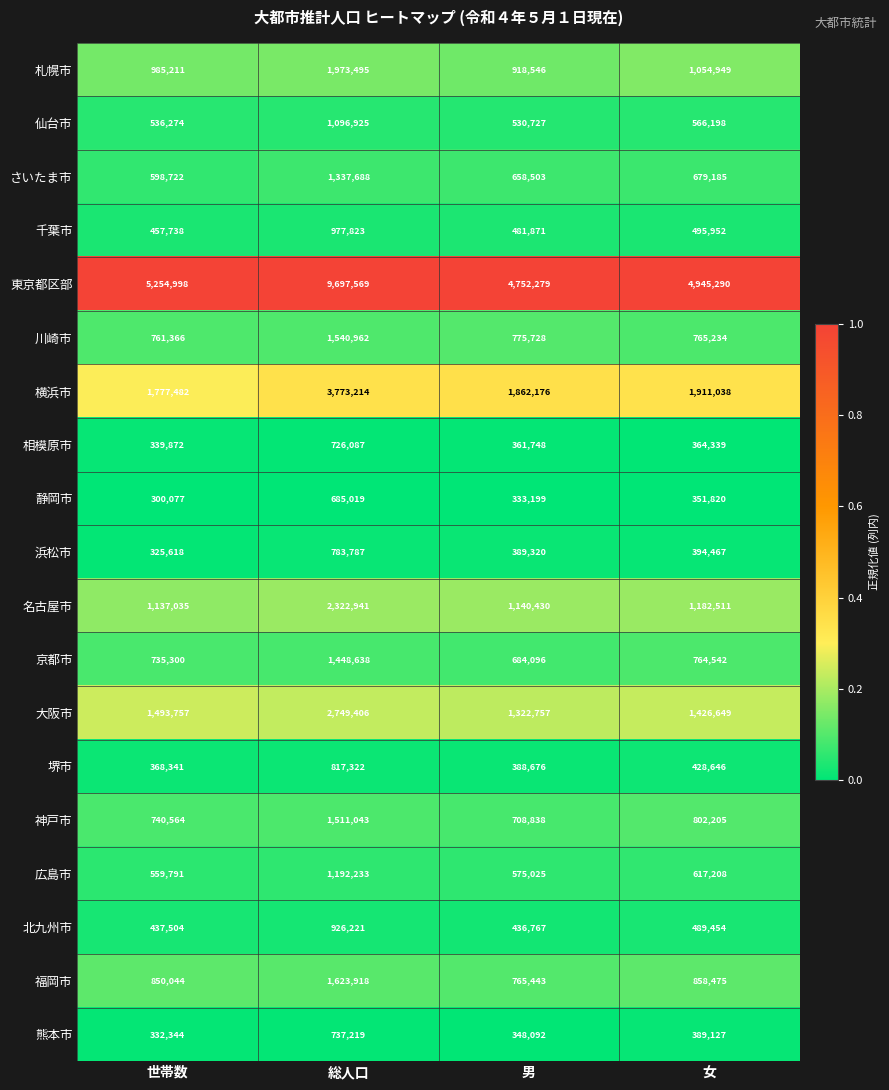

True or false: 相模原市 has a value of 339872 at 世帯数.

True